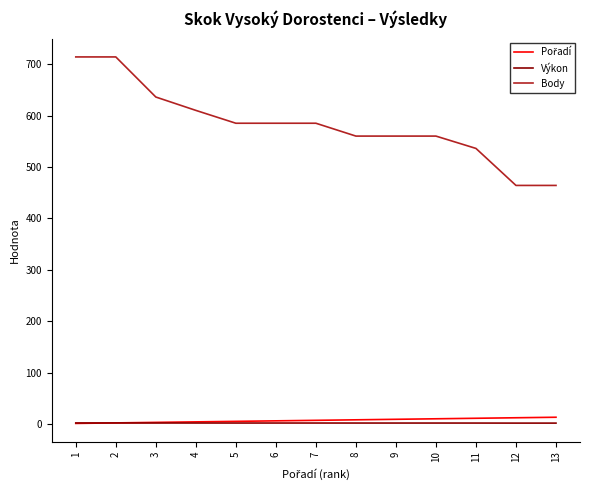

What is the maximum value shown in the chart?

714.0